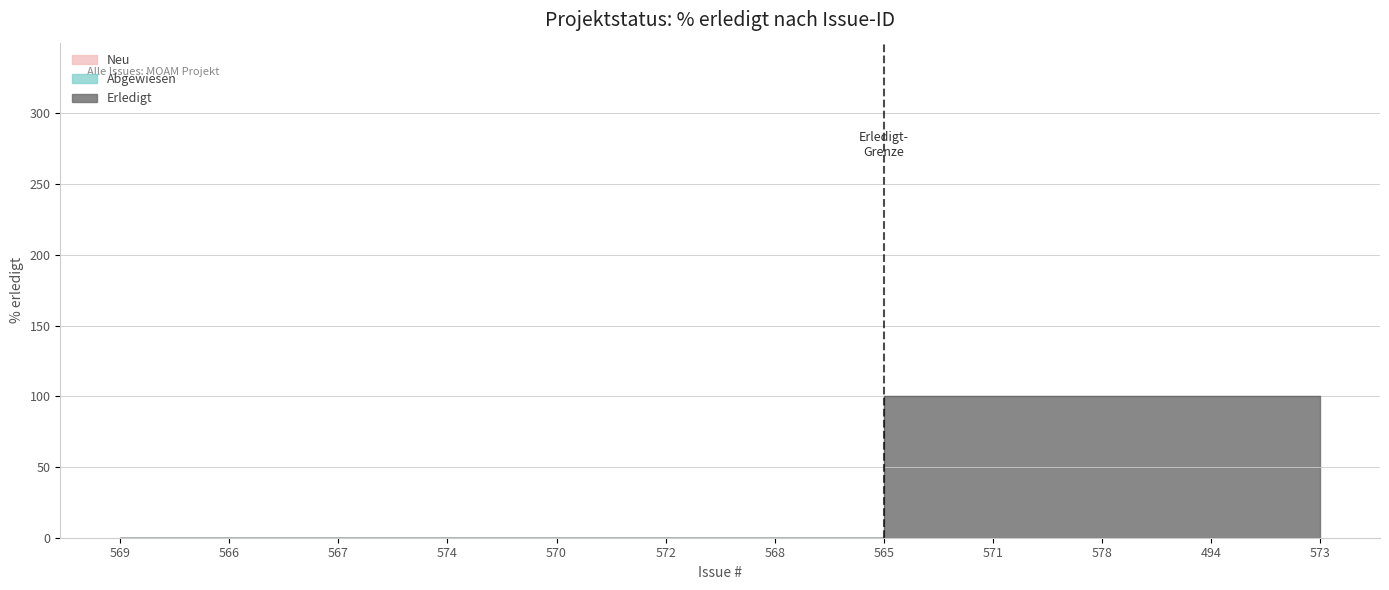

What is the sum of all values?

500